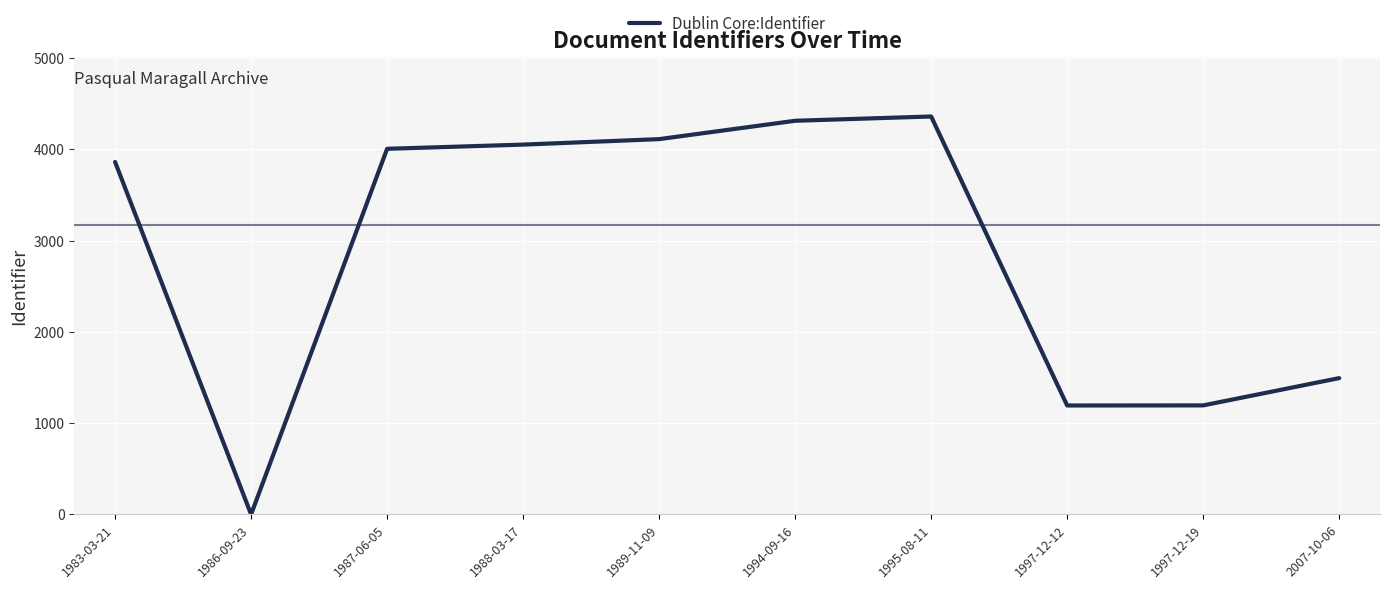

The value at 1986-09-23 is 2497. True or false?

False